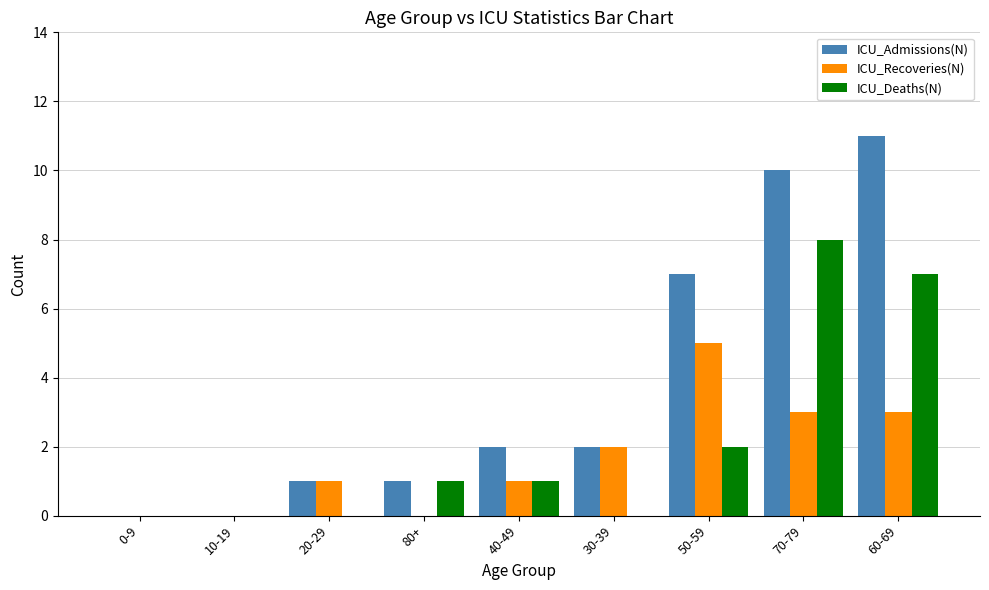

Is it true that ICU_Deaths(N) equals 8 at 70-79?

True